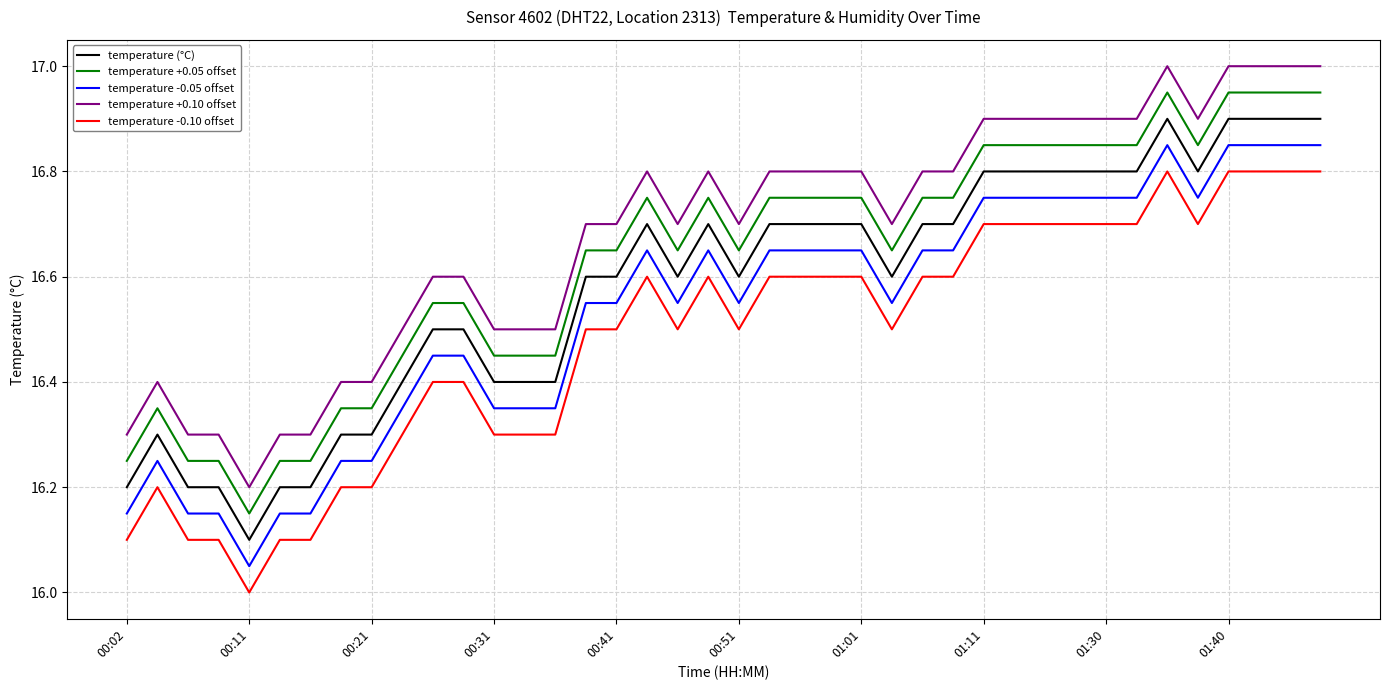

Count the temperature -0.10 offset values in the range 16 to 17.

40